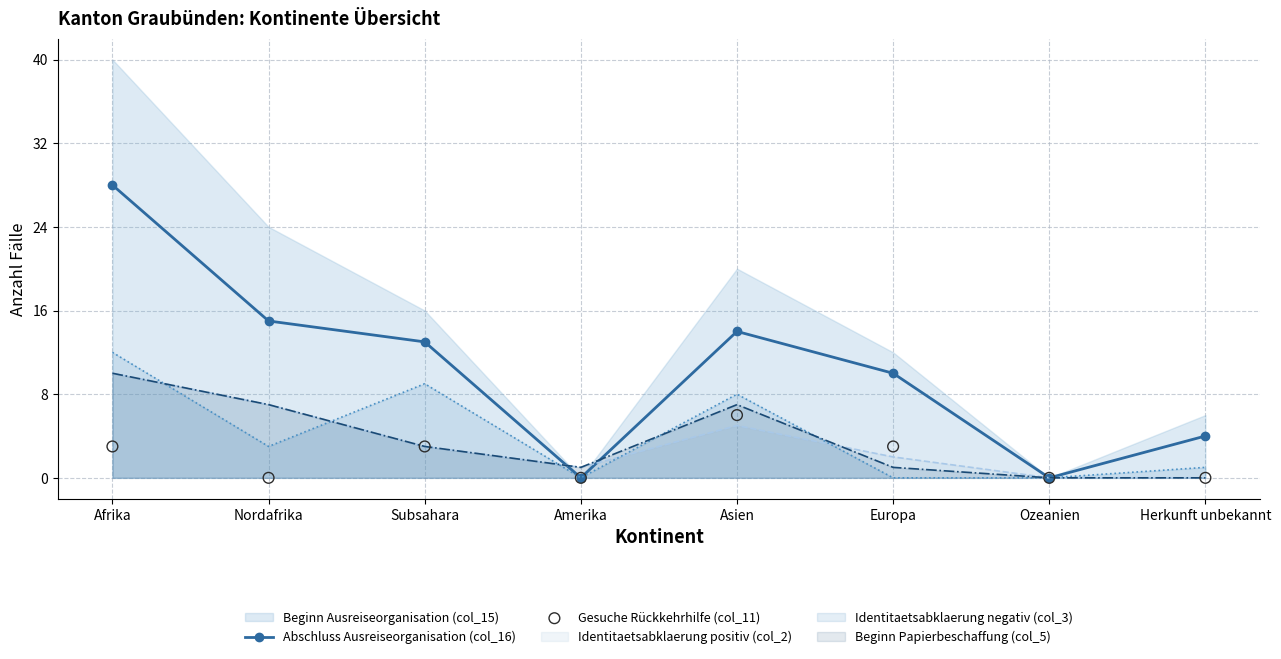

At which category is the sum across all series the highest?

Afrika